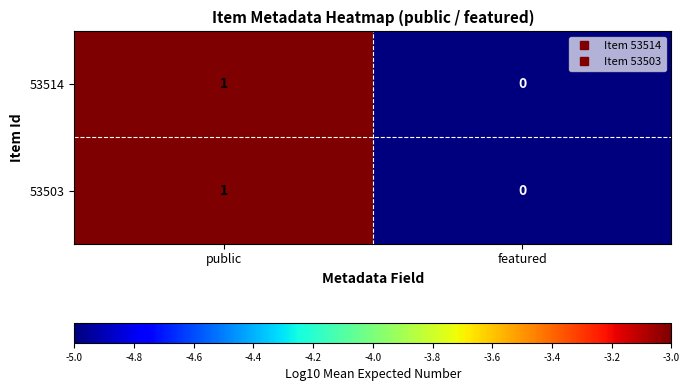

Rank the categories by 53503 value from highest to lowest.

public, featured